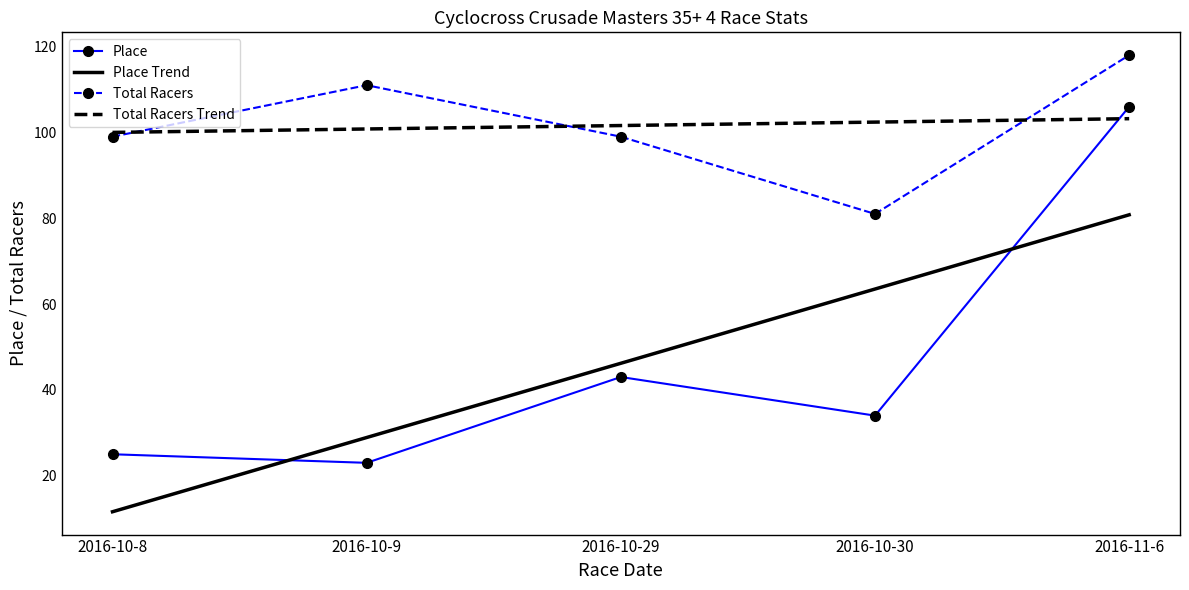

What is the greatest value displayed?

118.0